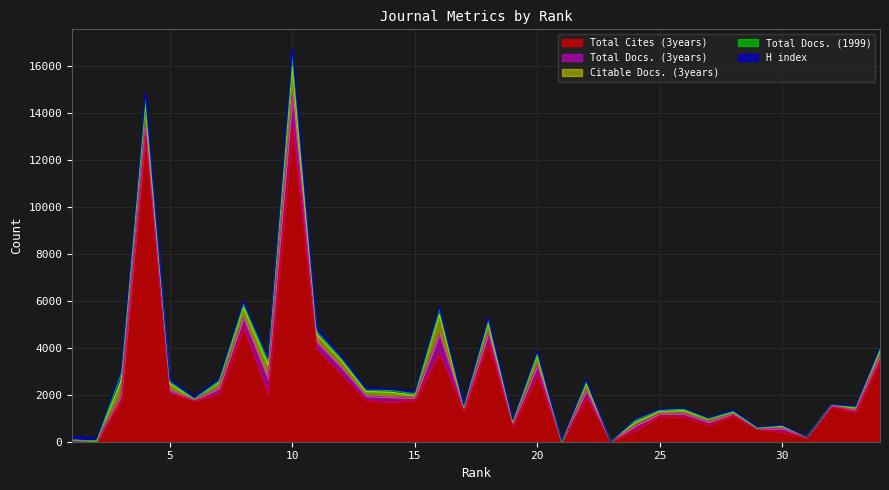

What are all the series names shown in the legend?

Total Cites (3years), Total Docs. (3years), Citable Docs. (3years), Total Docs. (1999), H index